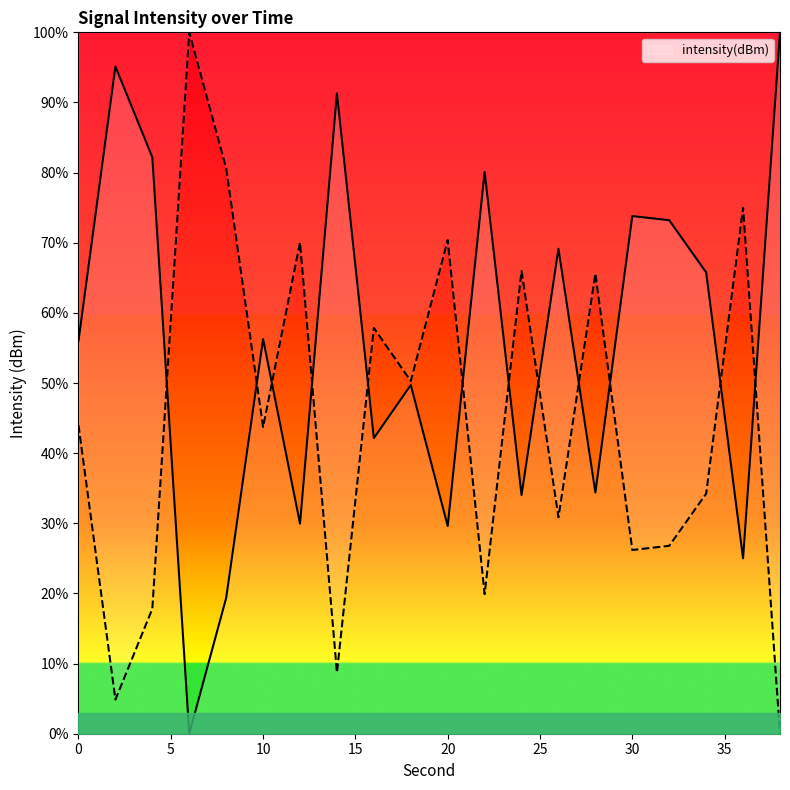

How many points are higher than both their immediate neighbors (excluding endpoints)?

7